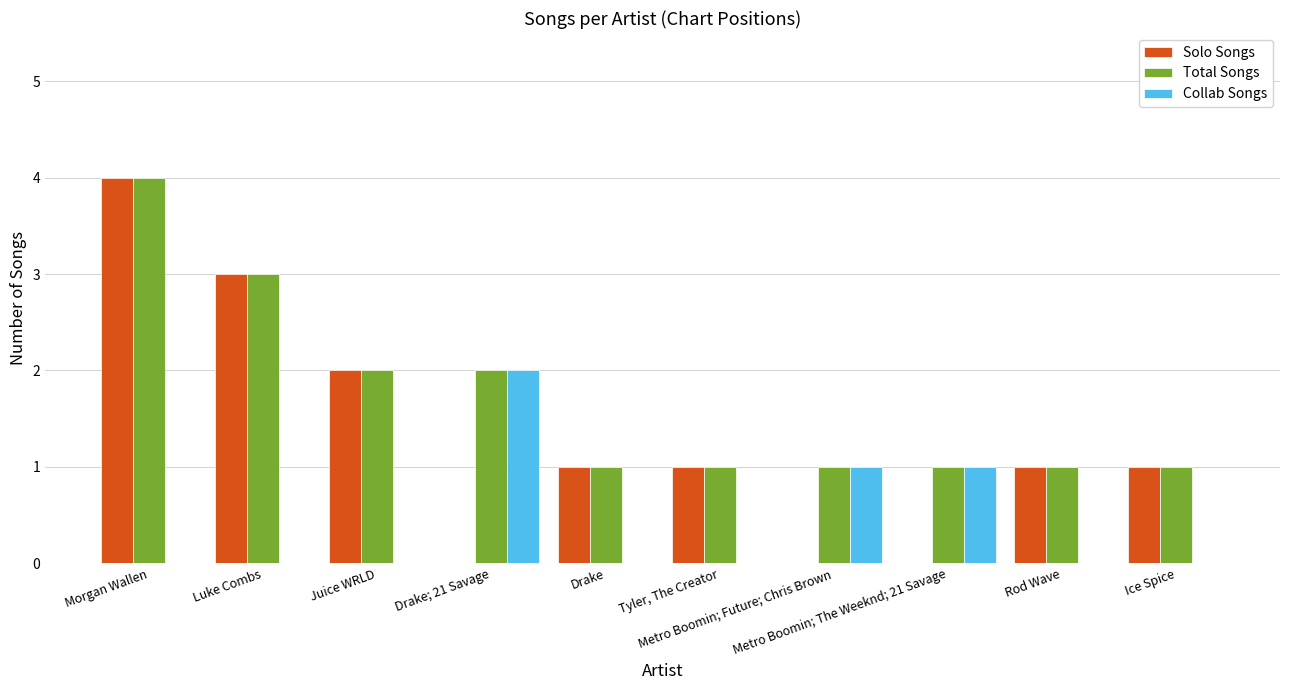

Is it true that Collab Songs equals 1 at Metro Boomin; The Weeknd; 21 Savage?

True